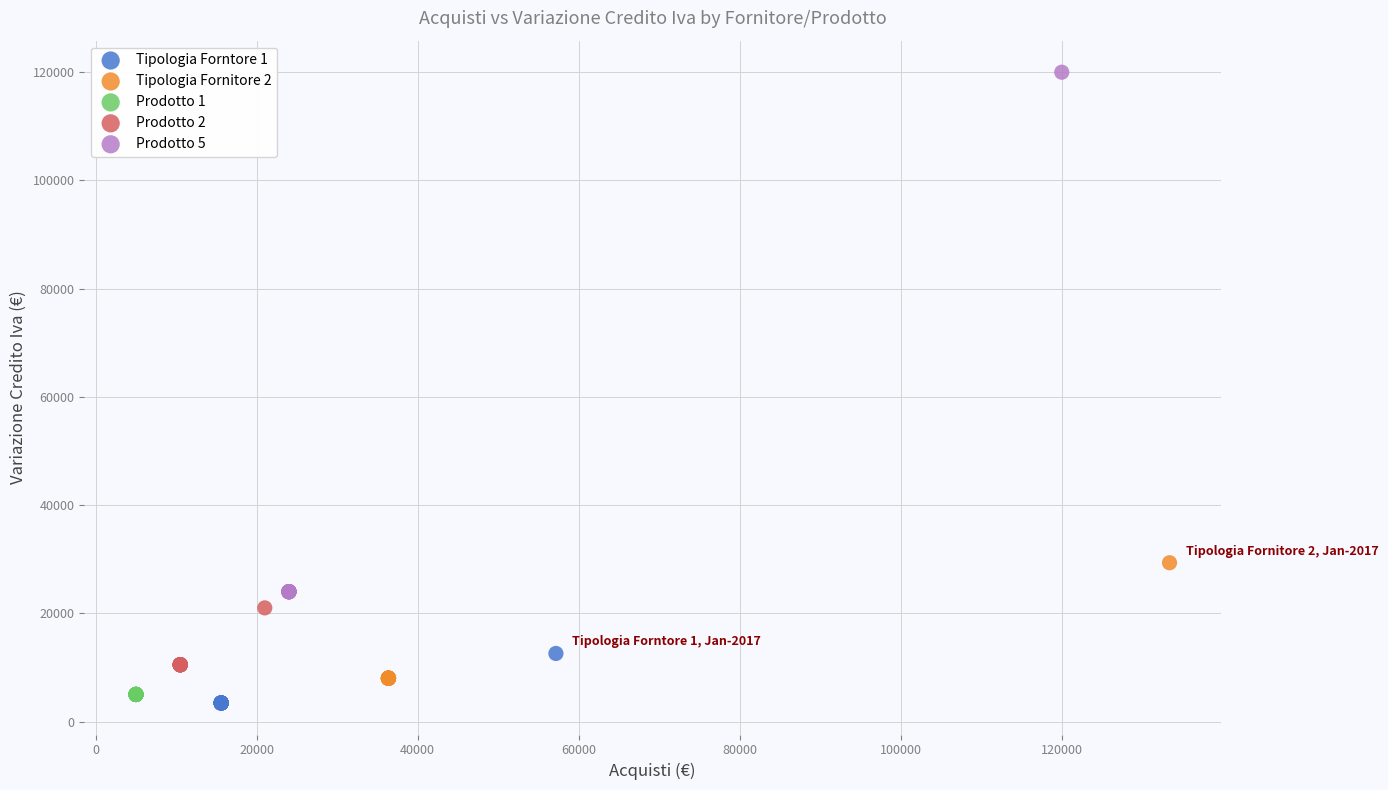

Which series reaches the maximum Y coordinate?

Prodotto 5